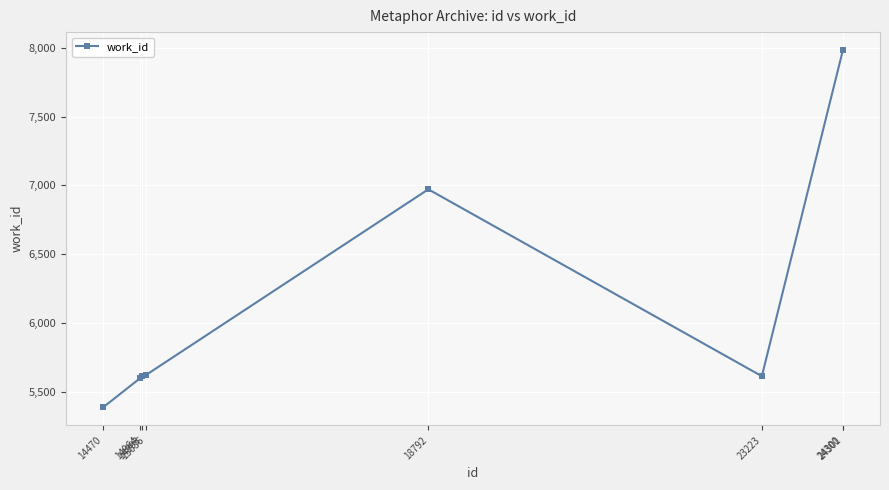

What is the smallest value displayed?

5385